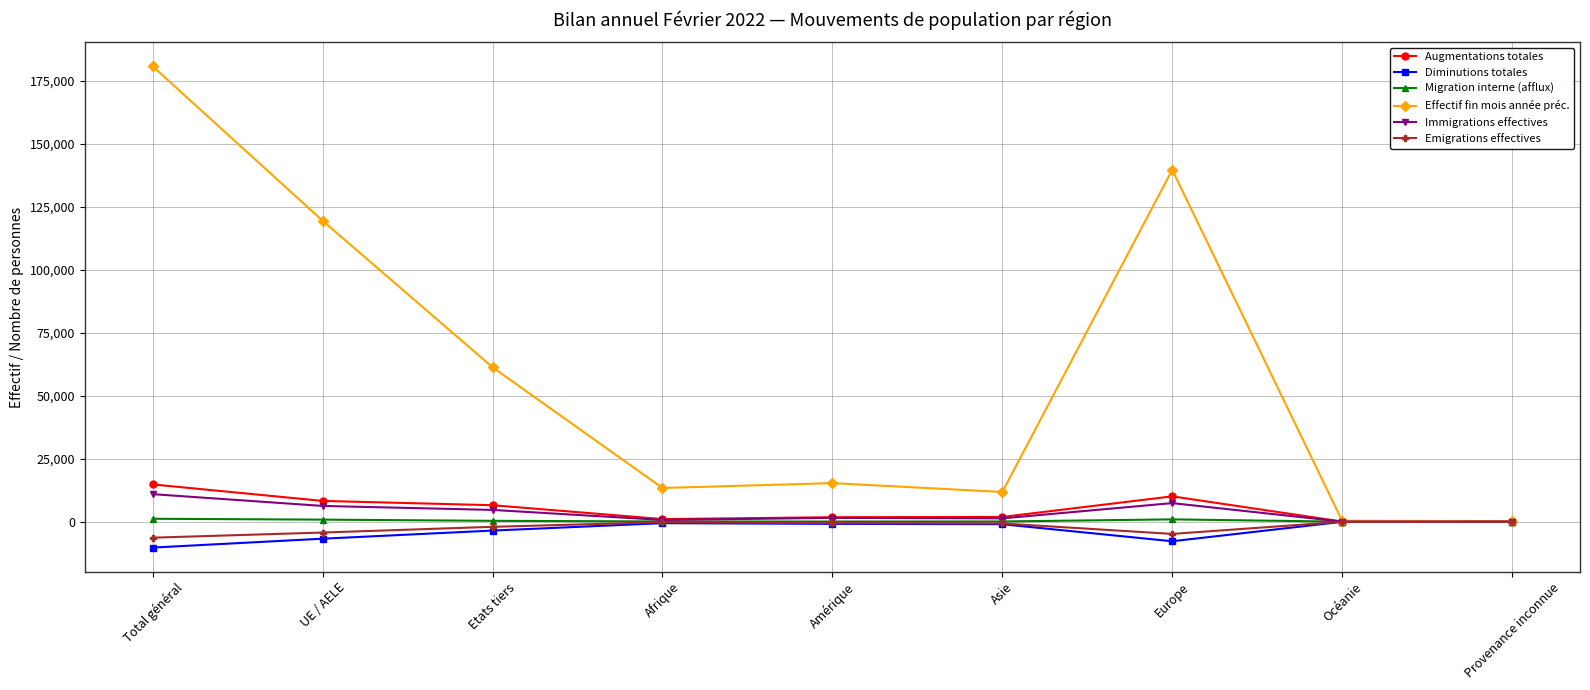

Where is the first local maximum for Effectif fin mois année préc.?

Amérique